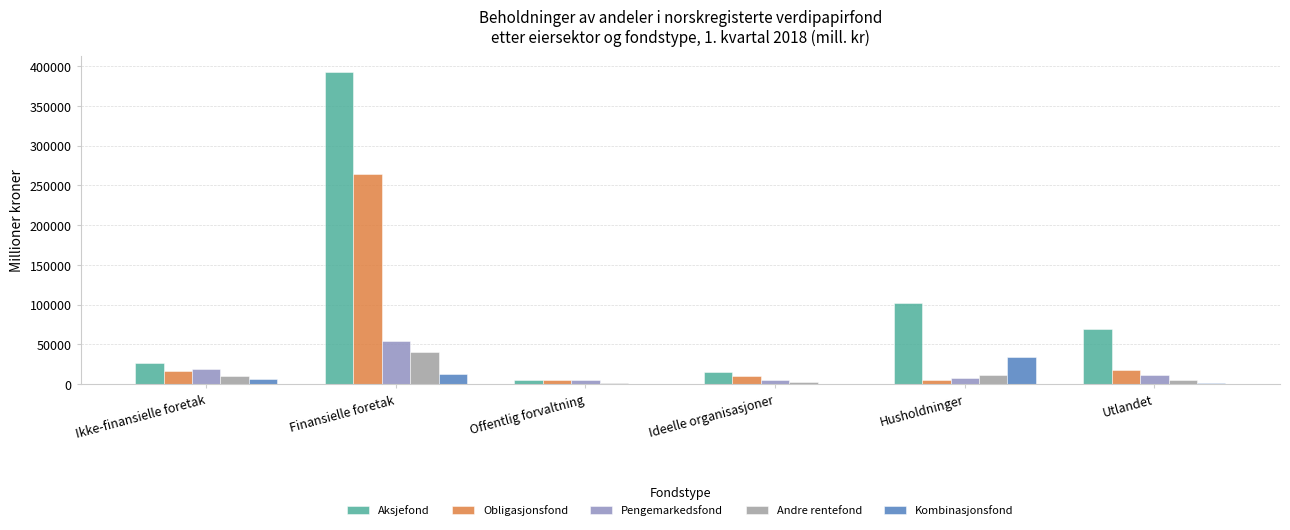

Reading right to left, list all the values displayed in this chart.

Aksjefond: Utlandet=69998	Husholdninger=101956	Ideelle organisasjoner=14777	Offentlig forvaltning=5077	Finansielle foretak=393209	Ikke-finansielle foretak=26994
Obligasjonsfond: Utlandet=18294	Husholdninger=5054	Ideelle organisasjoner=10868	Offentlig forvaltning=5188	Finansielle foretak=263945	Ikke-finansielle foretak=17135
Pengemarkedsfond: Utlandet=11352	Husholdninger=7374	Ideelle organisasjoner=5651	Offentlig forvaltning=5759	Finansielle foretak=54329	Ikke-finansielle foretak=19557
Andre rentefond: Utlandet=5810	Husholdninger=10966	Ideelle organisasjoner=2693	Offentlig forvaltning=1111	Finansielle foretak=40892	Ikke-finansielle foretak=10336
Kombinasjonsfond: Utlandet=1649	Husholdninger=33649	Ideelle organisasjoner=764	Offentlig forvaltning=59	Finansielle foretak=12927	Ikke-finansielle foretak=6789